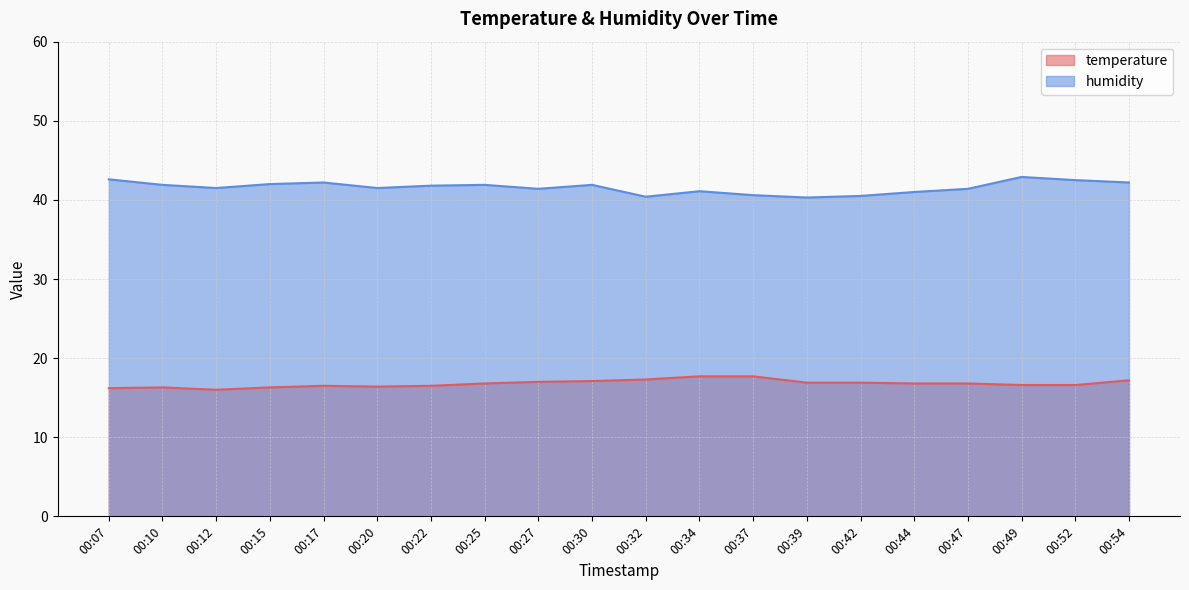

The humidity series shows 42.9 at 00:49. True or false?

True